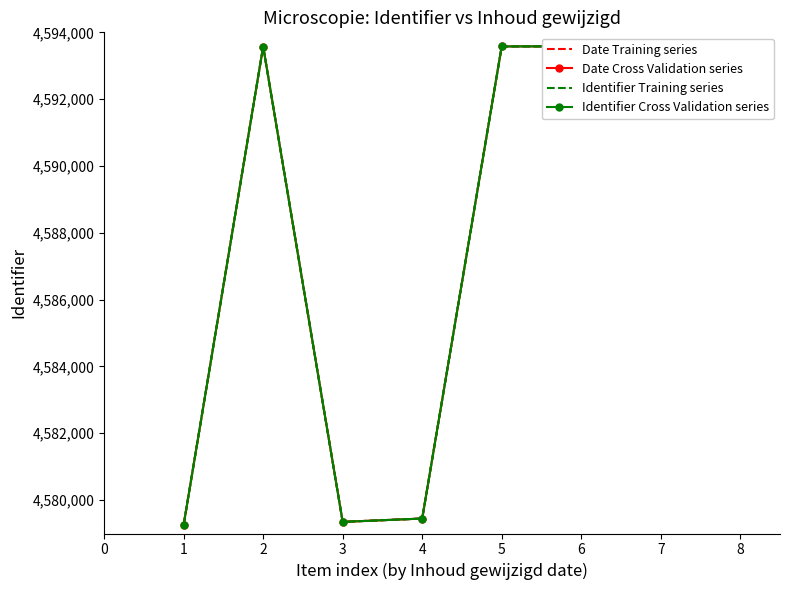

Which series has the largest total across all categories?

Date Training series